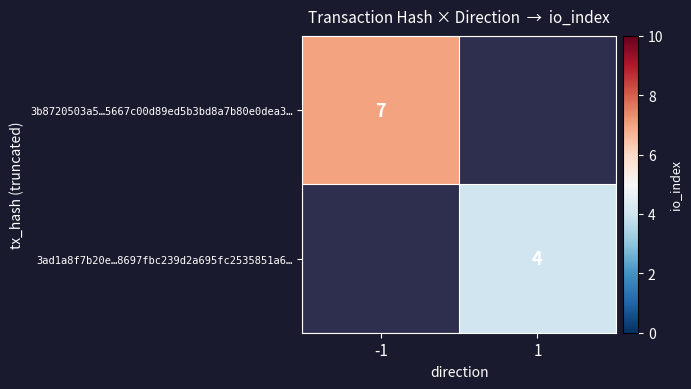

Is it true that 3b8720503a5…5667c00d89ed5b3bd8a7b80e0dea3… equals 7 at -1?

True